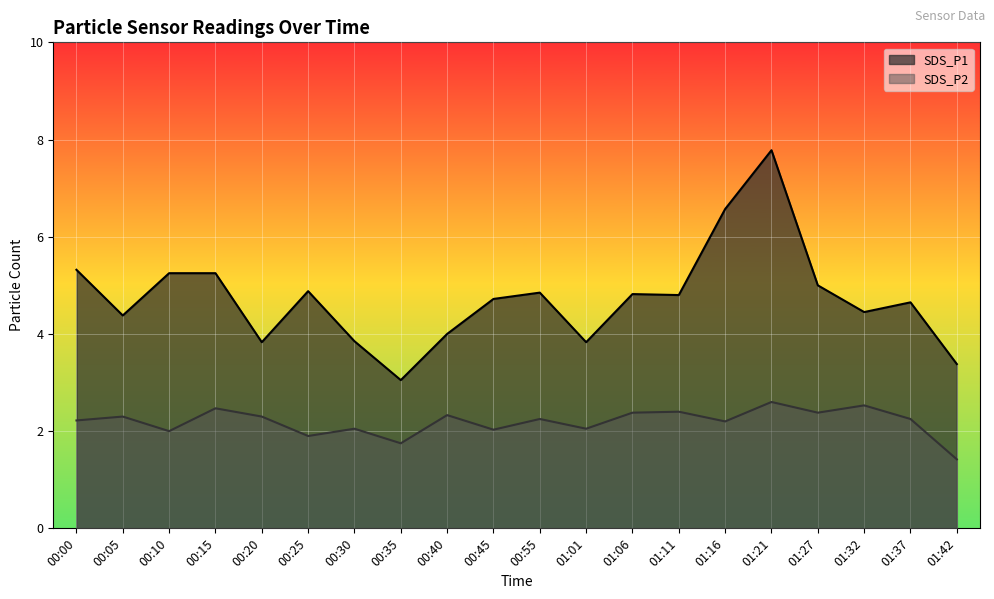

What is the total value across all series at 01:01?

5.9